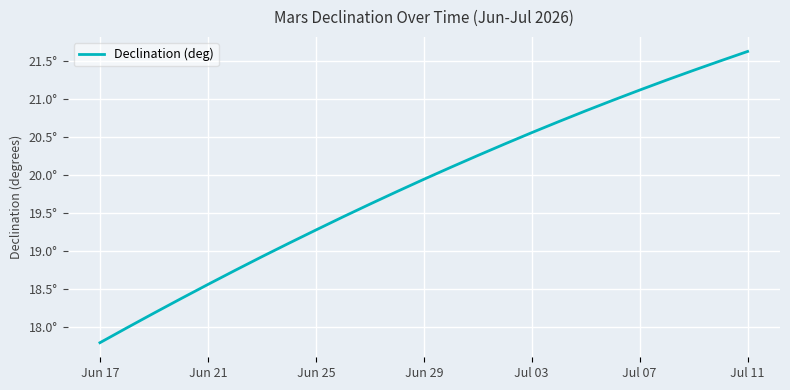

At which category does the chart reach its minimum across all series?

Jun 17